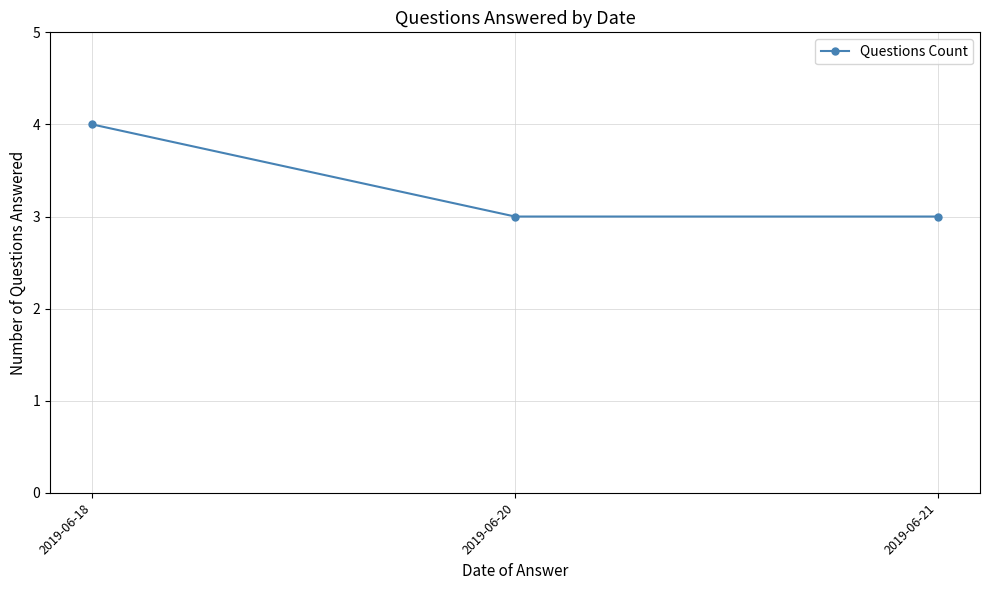

Reading left to right, extract all data points from this chart.

2019-06-18=4	2019-06-20=3	2019-06-21=3